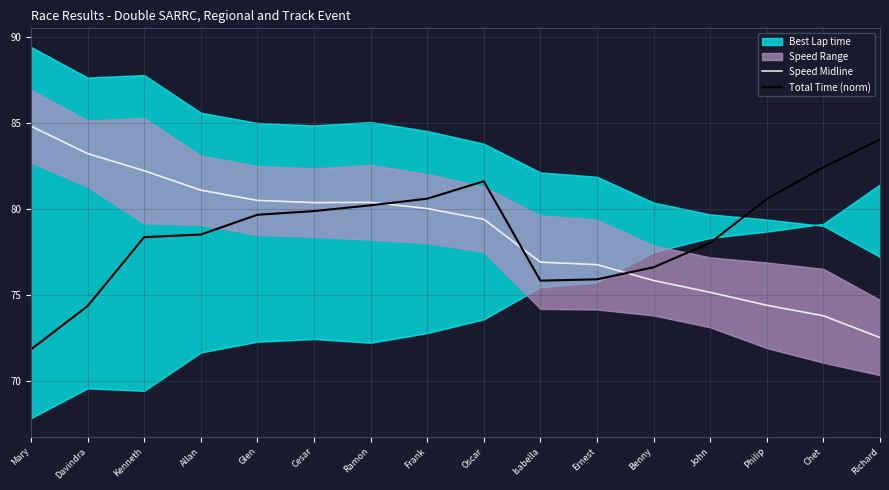

At how many categories does at least one series exceed 76?

16